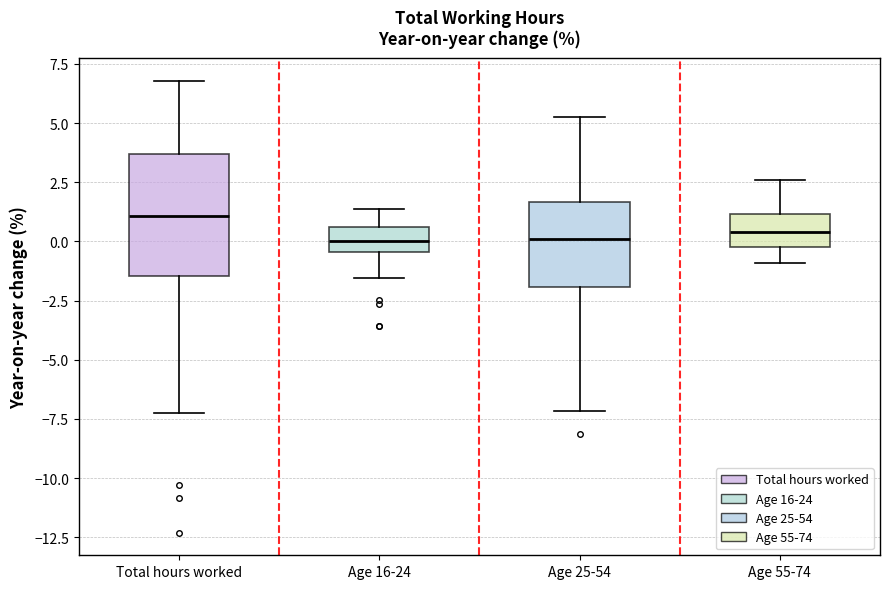

Reading left to right, transcribe this box plot: for each box, give where its median line is, the range the box spans, and where its two whiskers end, as read against the y-axis. The values are not printed on the chart, so give them approximately, as read against the axis.

Total hours worked: median 1.0, box -1.5 to 3.5, whiskers -7.0 to 7.0
Age 16-24: median 0.0, box -0.5 to 0.5, whiskers -1.5 to 1.5
Age 25-54: median 0.0, box -2.0 to 1.5, whiskers -7.0 to 5.5
Age 55-74: median 0.5, box 0.0 to 1.0, whiskers -1.0 to 2.5